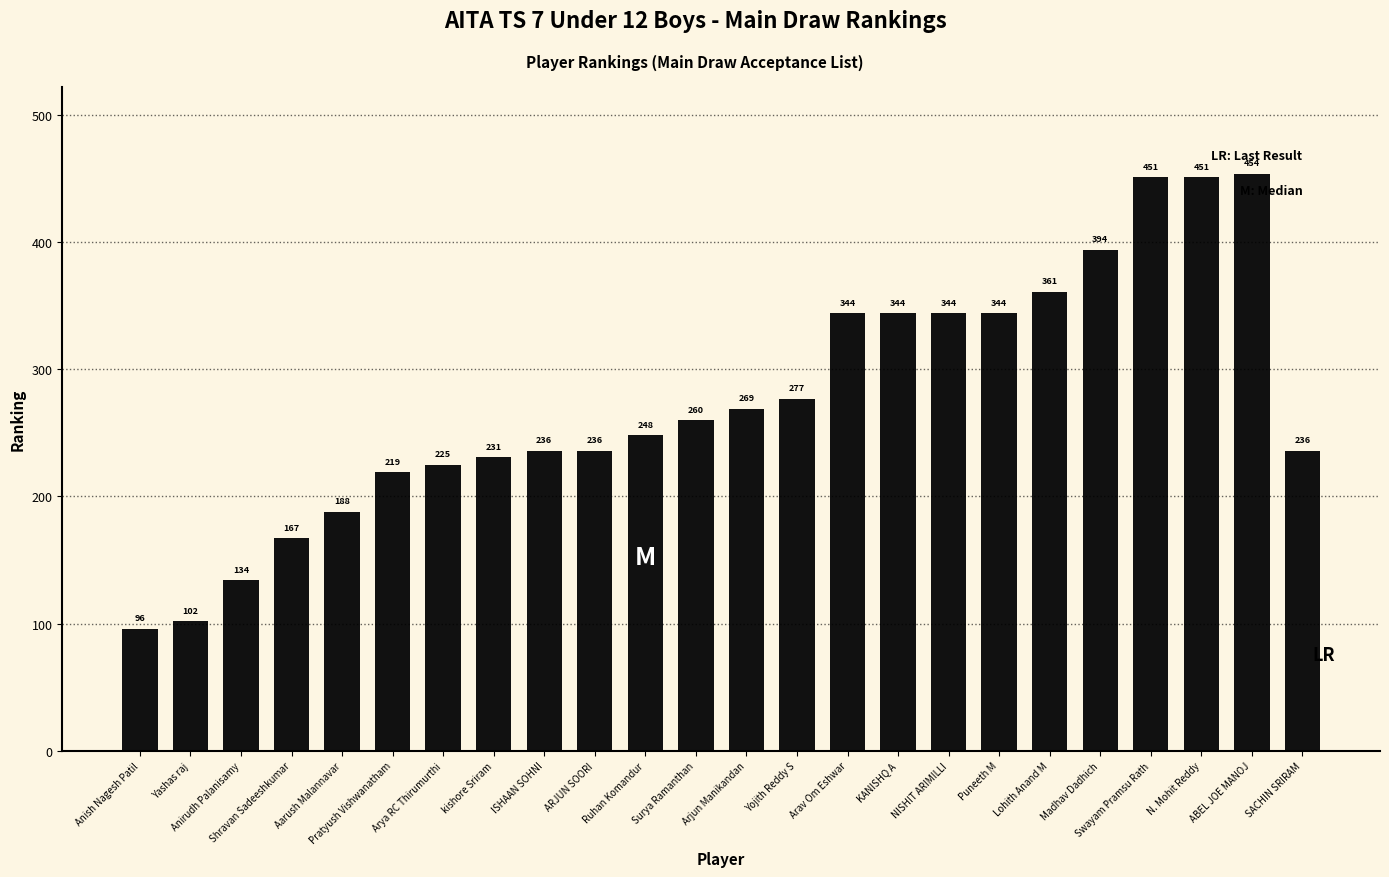

What is the change in value from NISHIT ARIMILLI to SACHIN SRIRAM?

-108